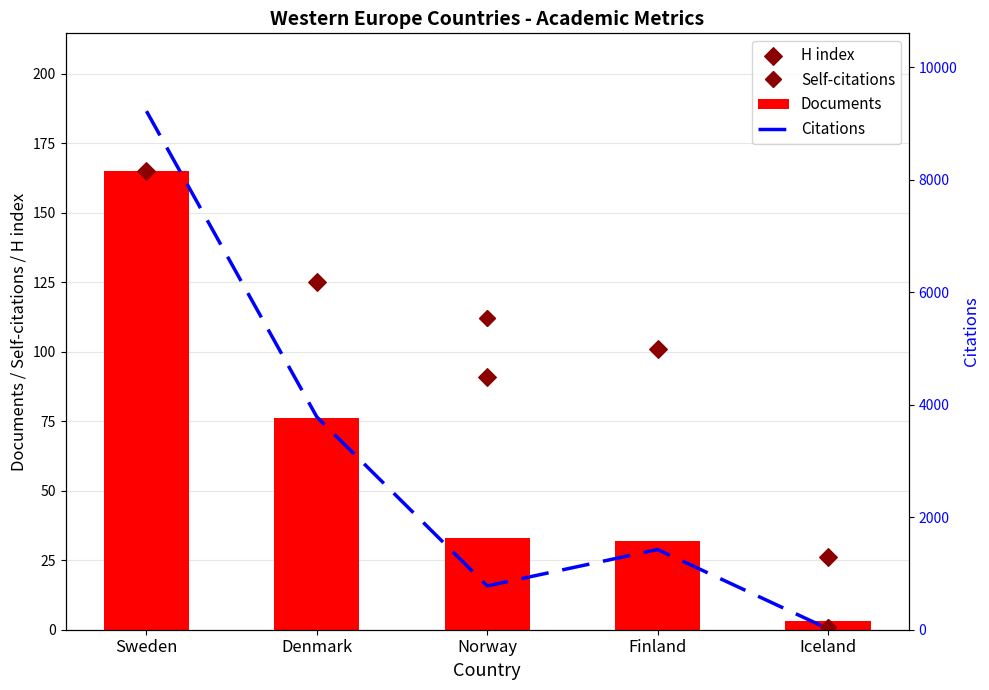

Is the value of Self-citations at Finland greater than the value of H index at Finland?

No